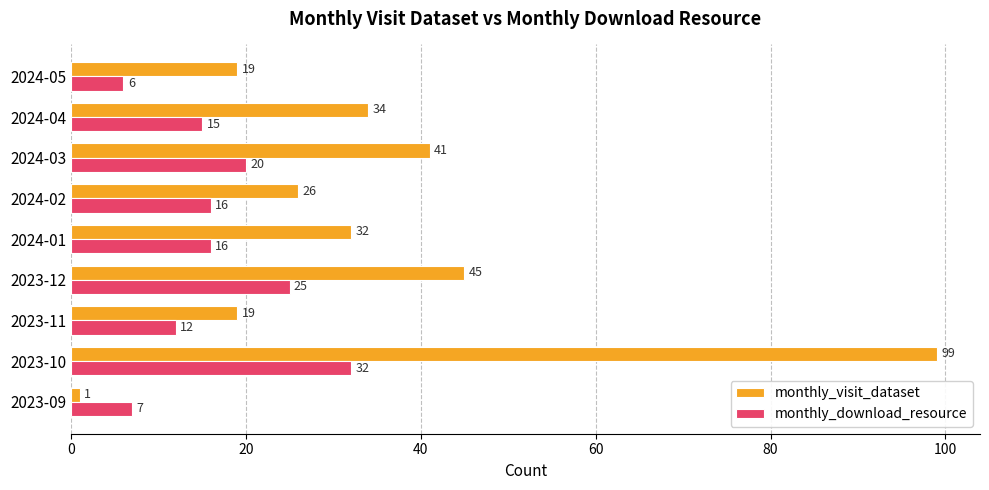

What is the maximum value for monthly_visit_dataset?

99